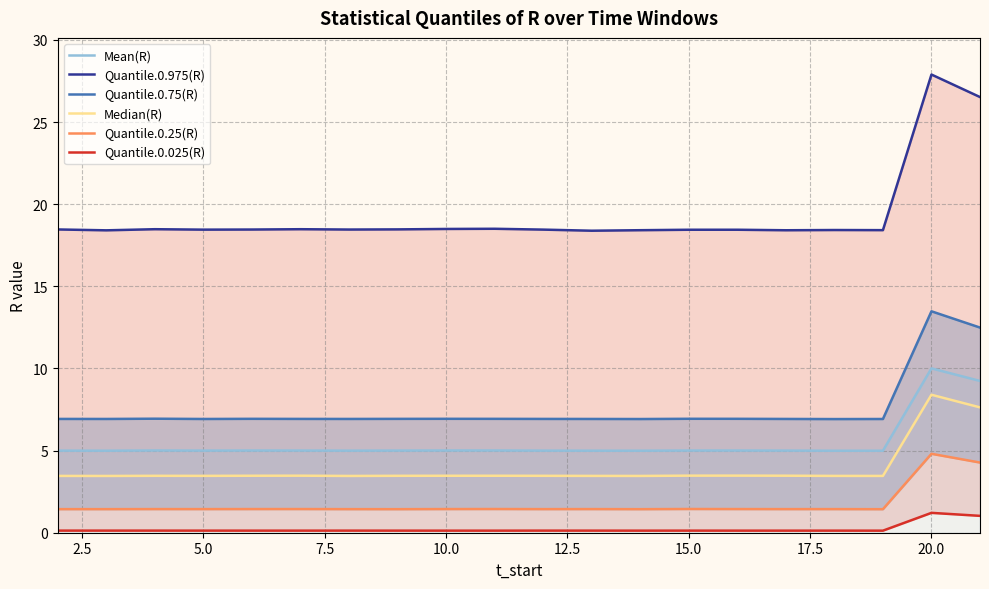

At which label does Mean(R) reach its peak?

20.0